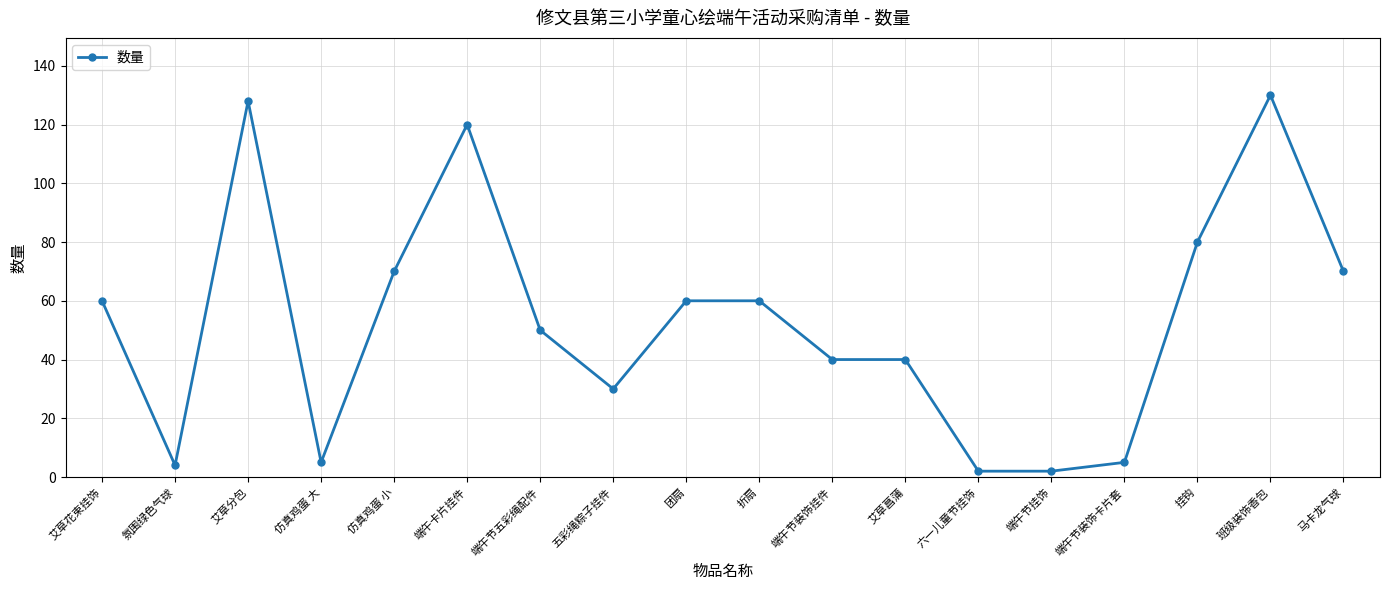

What is the label of the 14th point from the right?

仿真鸡蛋 小